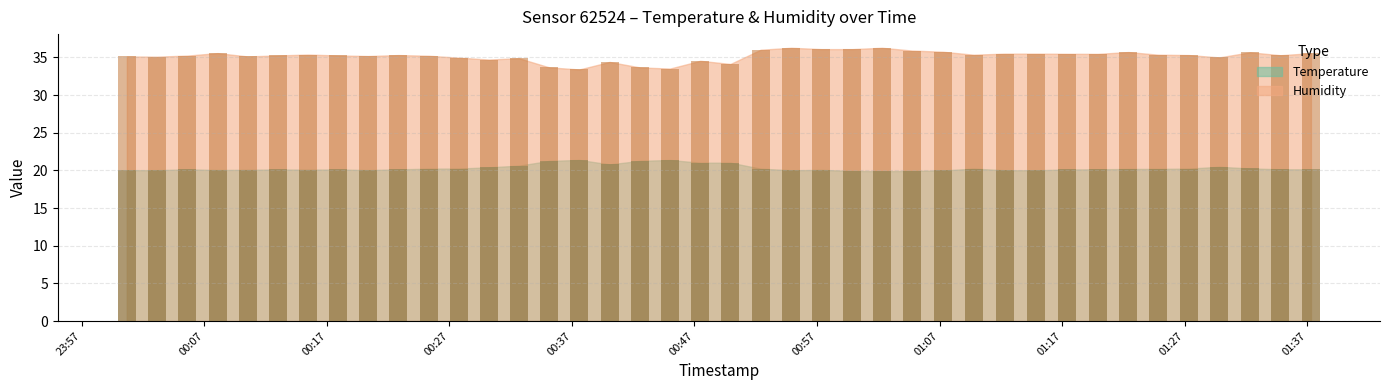

What is the smallest value displayed?

19.9